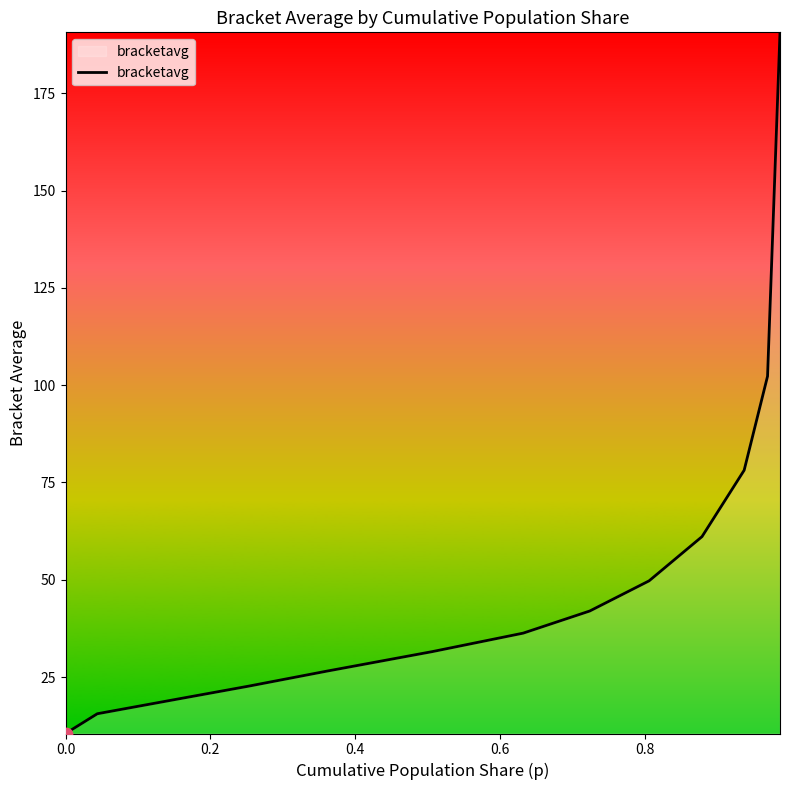

What is the smallest value displayed?

10.5